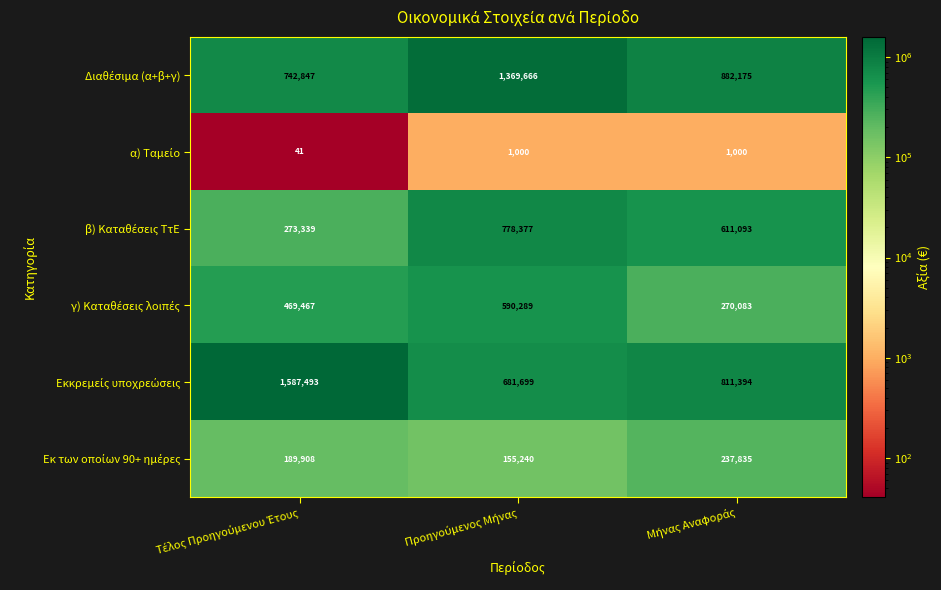

Count the number of categories in the chart.

3